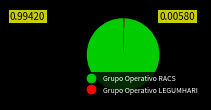

Count the number of slices in the pie.

2